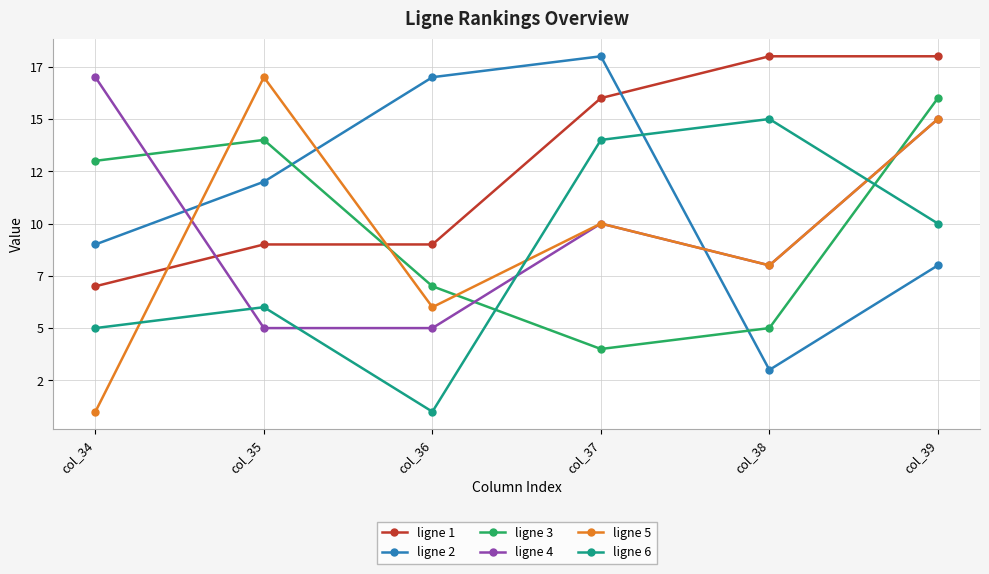

At col_37, list the series in order from largest to smallest.

ligne 2, ligne 1, ligne 6, ligne 4, ligne 5, ligne 3